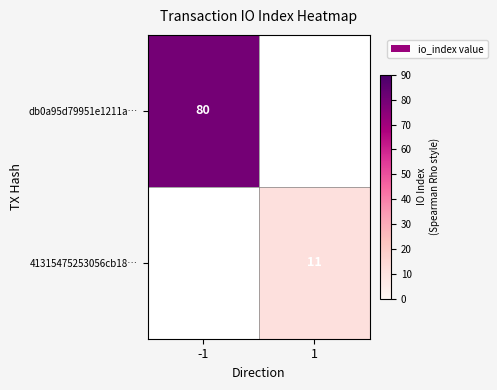

At which category does the chart reach its minimum across all series?

1